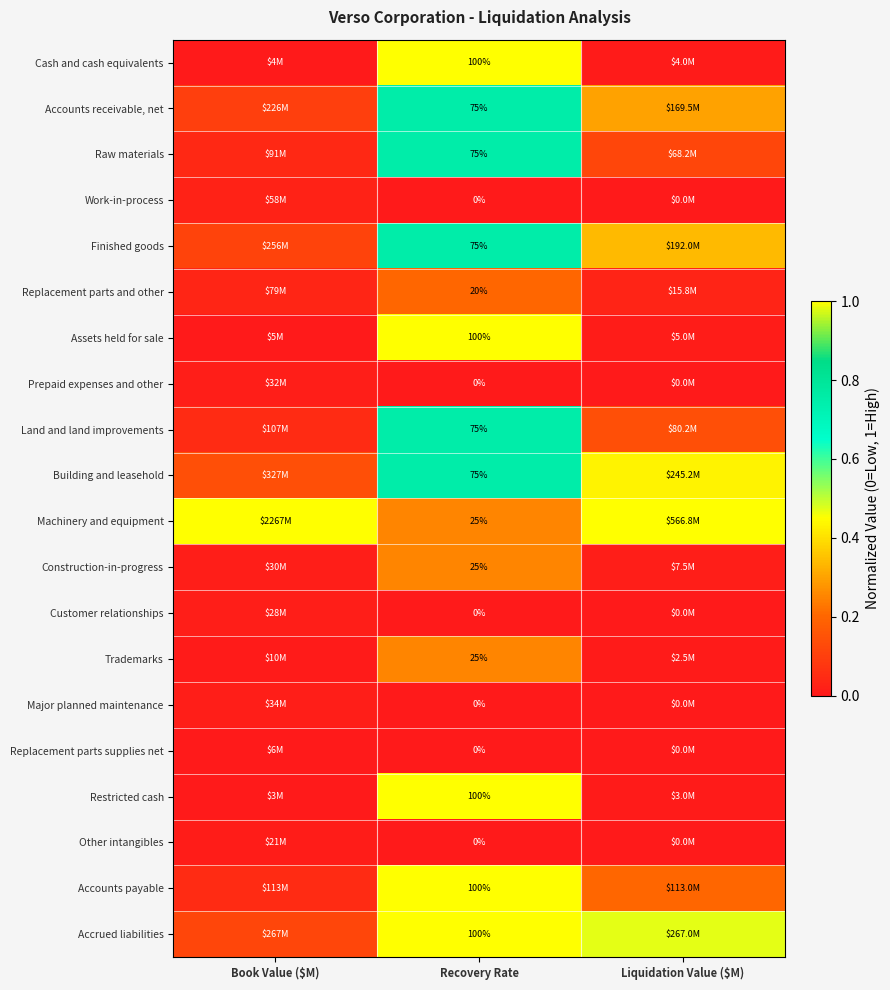

Is the value of Machinery and equipment at Liquidation Value ($M) greater than the value of Work-in-process at Book Value ($M)?

Yes